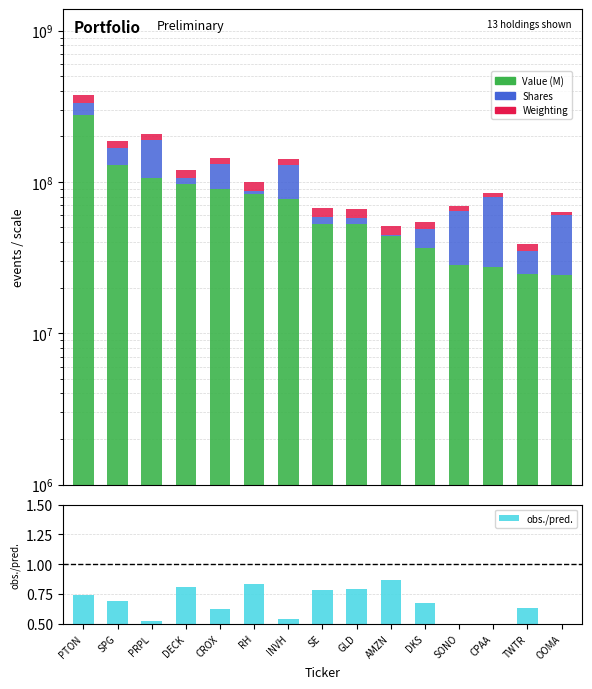

Reading left to right, what are all the values shown in this chart?

Value (M): PTON=277803000.0	SPG=129140000.0	PRPL=106898000.0	DECK=97037000.0	CROX=89779000.0	RH=83488000.0	INVH=76973000.0	SE=52410000.0	GLD=52339000.0	AMZN=44082000.0	DKS=36686000.0	SONO=28414000.0	CPAA=27432000.0	TWTR=24475000.0	OOMA=24142000.0
Shares: PTON=54254925.9	SPG=38697311.8	PRPL=83340900.0	DECK=8548411.8	CROX=40722146.8	RH=4229066.1	INVH=53299412.8	SE=6594358.4	GLD=5727264.2	AMZN=271342.5	DKS=12284487.4	SONO=36279146.6	CPAA=52330255.0	TWTR=10659882.6	OOMA=35855968.6
Weighting: PTON=41670450.0	SPG=19372320.6	PRPL=16034167.2	DECK=14555504.5	CROX=13468175.2	RH=12522671.5	INVH=11545651.0	SE=7860812.9	GLD=7850307.3	AMZN=6613273.2	DKS=5502306.4	SONO=4262645.9	CPAA=4115567.6	TWTR=3671706.1	OOMA=3621804.5
obs./pred.: PTON=0.7	SPG=0.7	PRPL=0.5	DECK=0.8	CROX=0.6	RH=0.8	INVH=0.5	SE=0.8	GLD=0.8	AMZN=0.9	DKS=0.7	SONO=0.4	CPAA=0.3	TWTR=0.6	OOMA=0.4